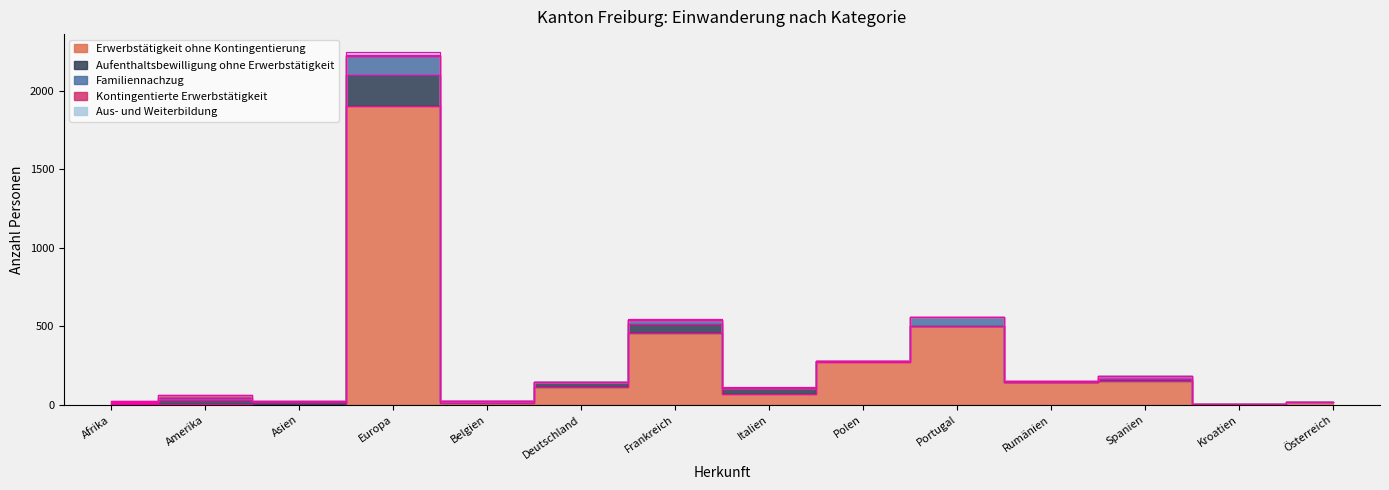

How many intersections are there between Kontingentierte Erwerbstätigkeit and Aus- und Weiterbildung?

2